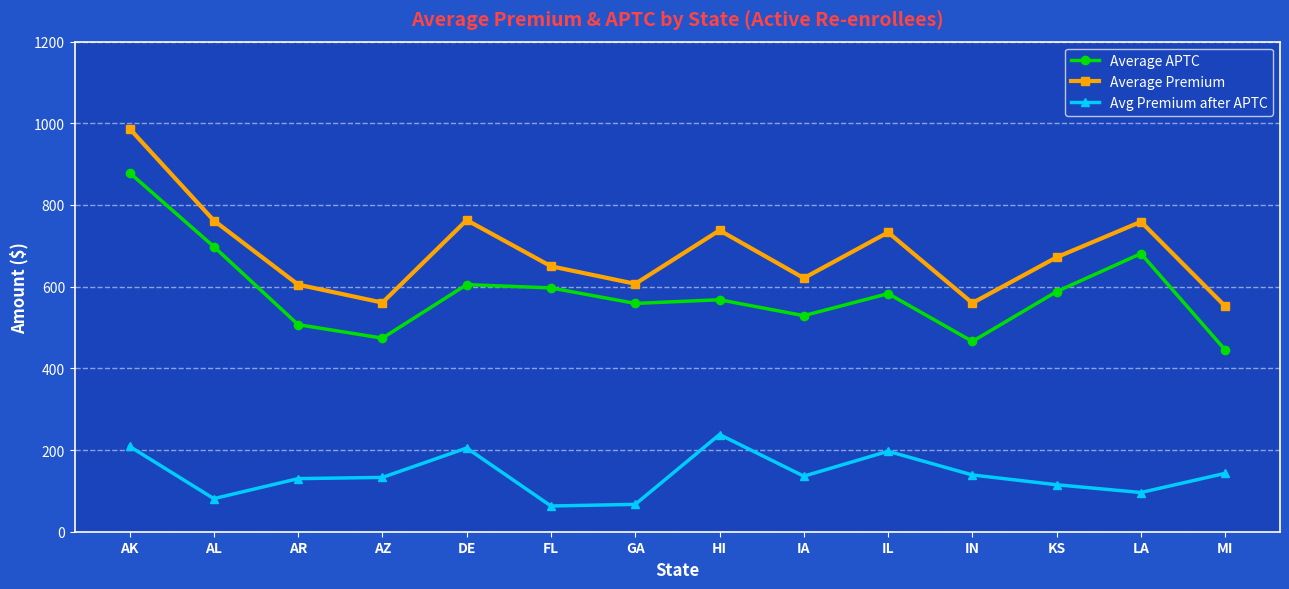

What is the difference between the highest and lowest values at AR?

475